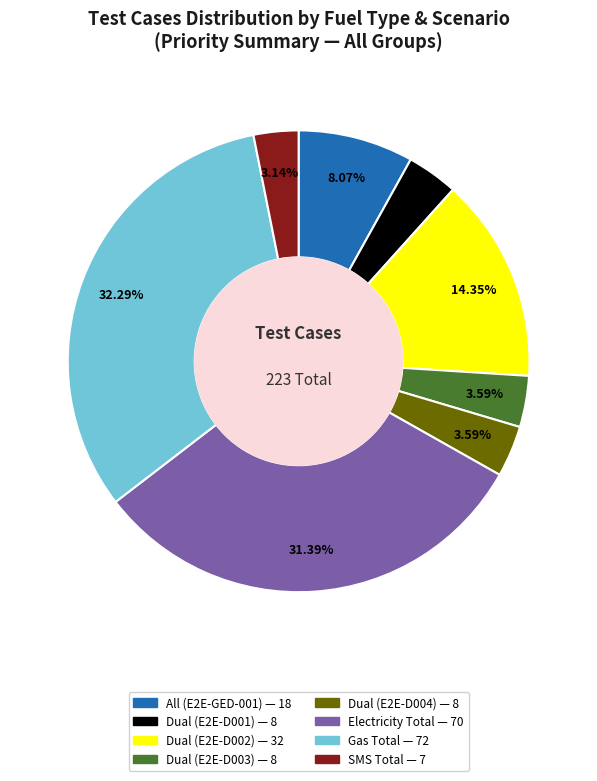

Which slice is the largest?

Gas Total